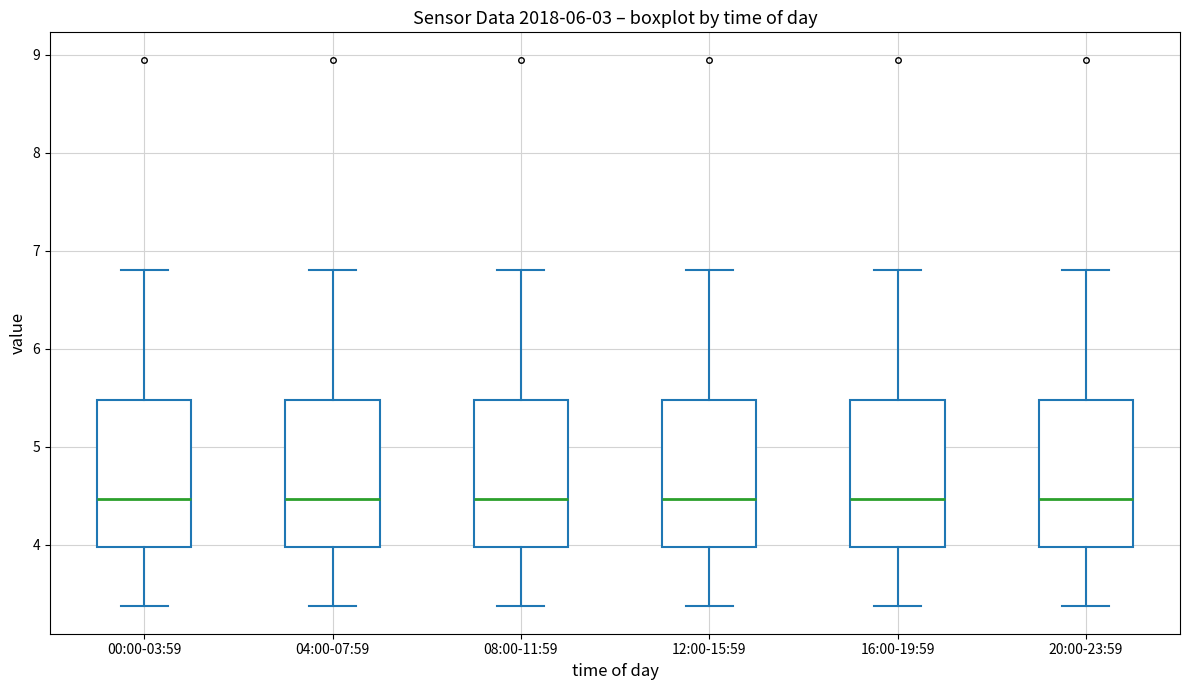

Reading left to right, read every box against the y-axis: the position of its median line, the range the box covers, and the ends of its whiskers. The values are not printed on the chart, so give them approximately, as read against the axis.

00:00-03:59: median 4.5, box 4.0 to 5.5, whiskers 3.4 to 6.8
04:00-07:59: median 4.5, box 4.0 to 5.5, whiskers 3.4 to 6.8
08:00-11:59: median 4.5, box 4.0 to 5.5, whiskers 3.4 to 6.8
12:00-15:59: median 4.5, box 4.0 to 5.5, whiskers 3.4 to 6.8
16:00-19:59: median 4.5, box 4.0 to 5.5, whiskers 3.4 to 6.8
20:00-23:59: median 4.5, box 4.0 to 5.5, whiskers 3.4 to 6.8